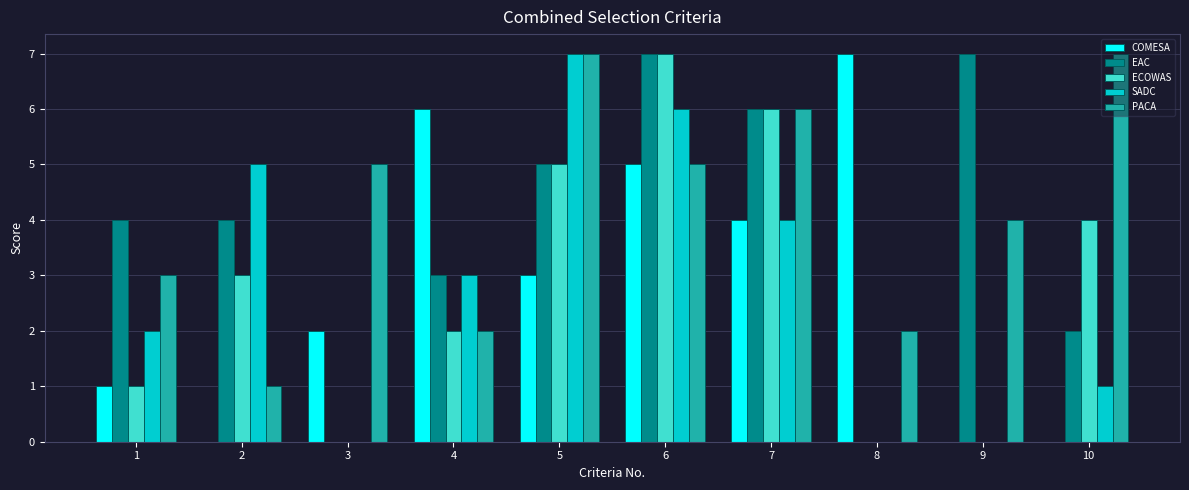

Count the number of categories in the chart.

10